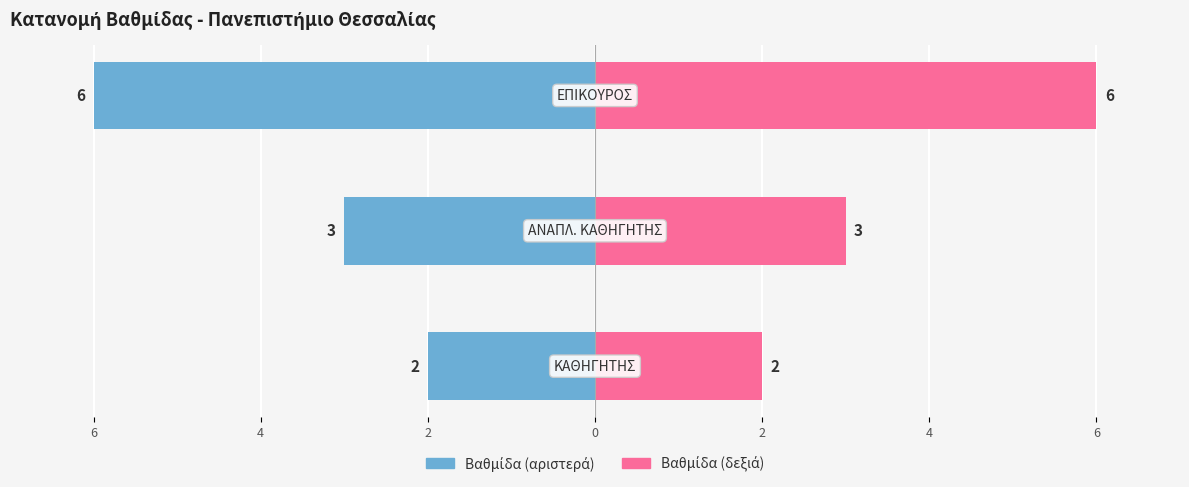

Count the Αριθμός (αντίστοιχο) values in the range 2 to 6.

3